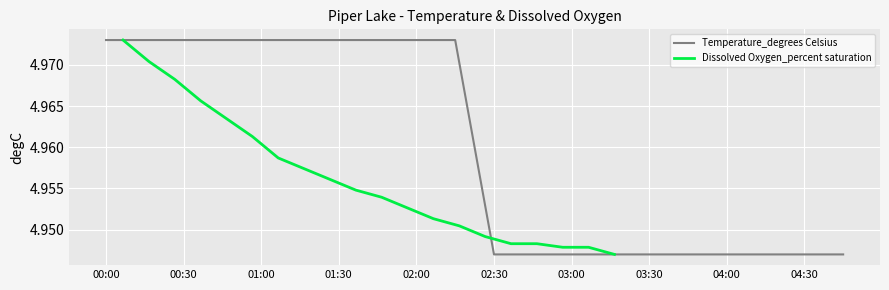

The value of Temperature_degrees Celsius at 03:30 is 1.1. True or false?

False